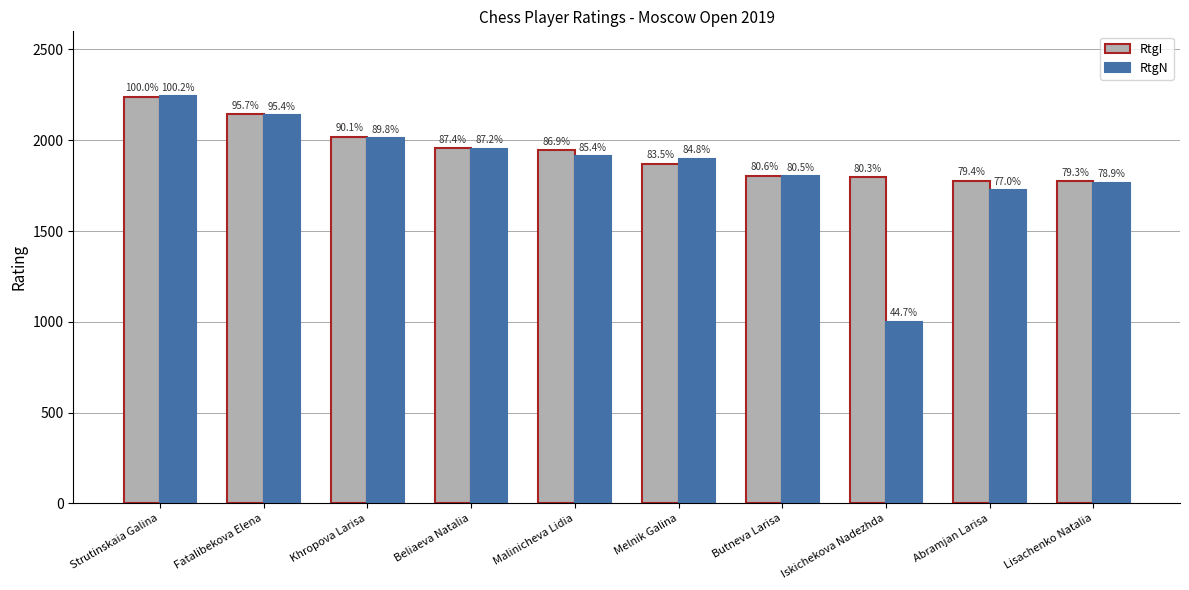

List the labels in order of RtgI value, largest first.

Strutinskaia Galina, Fatalibekova Elena, Khropova Larisa, Beliaeva Natalia, Malinicheva Lidia, Melnik Galina, Butneva Larisa, Iskichekova Nadezhda, Abramjan Larisa, Lisachenko Natalia